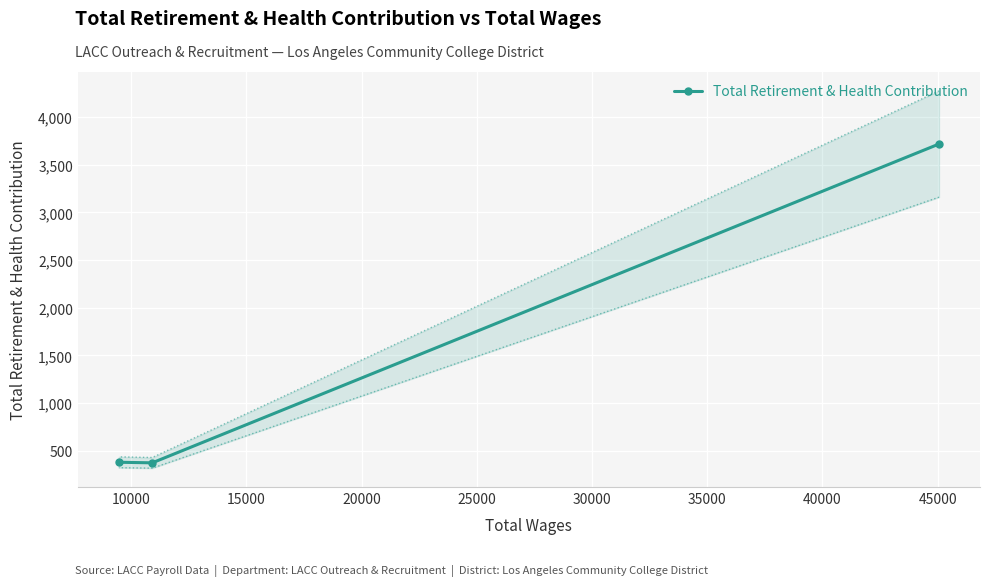

What is the value of the Total Retirement & Health Contribution point at the 2nd from the left?

373